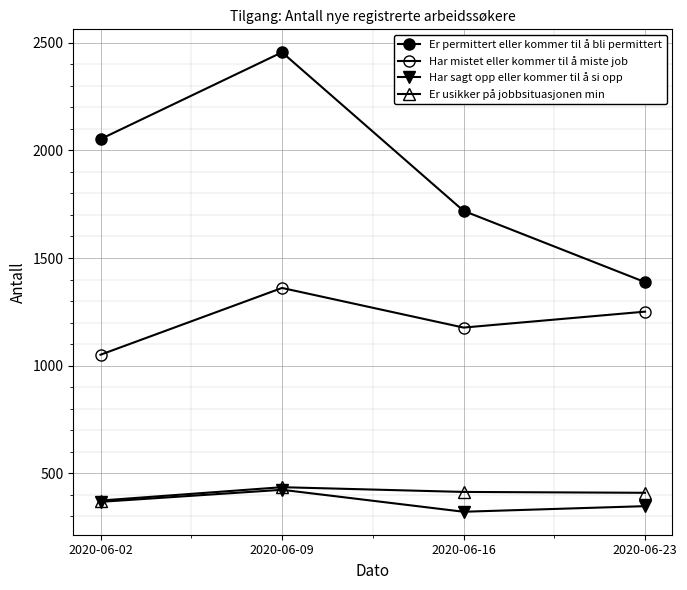

How many series are shown in this chart?

4